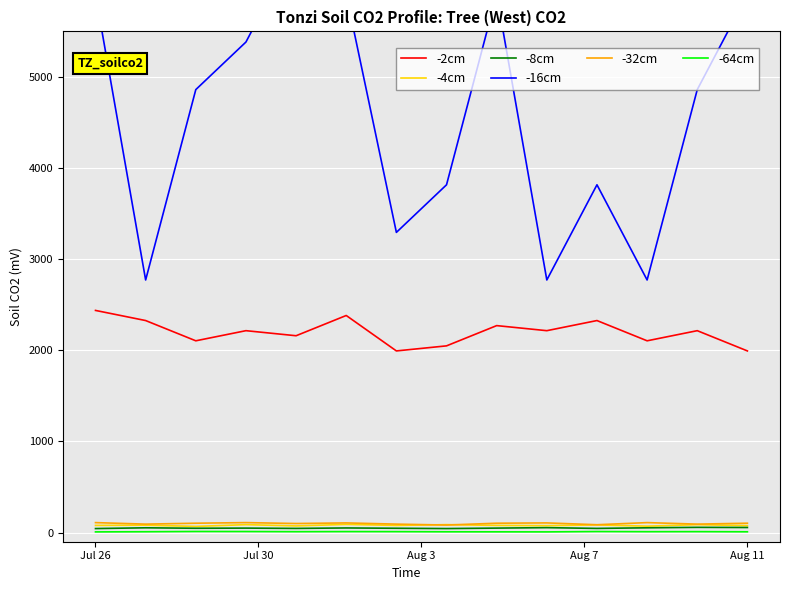

True or false: -2cm and -4cm intersect in this chart.

False